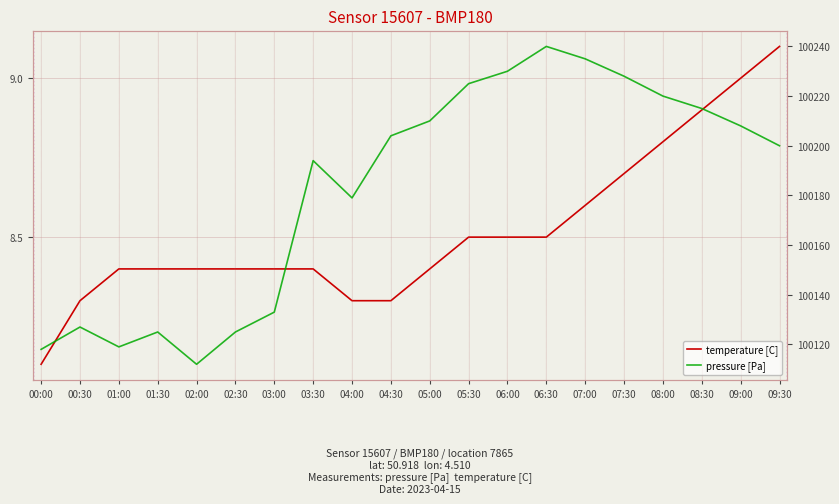

True or false: pressure [Pa] and temperature [C] intersect in this chart.

False